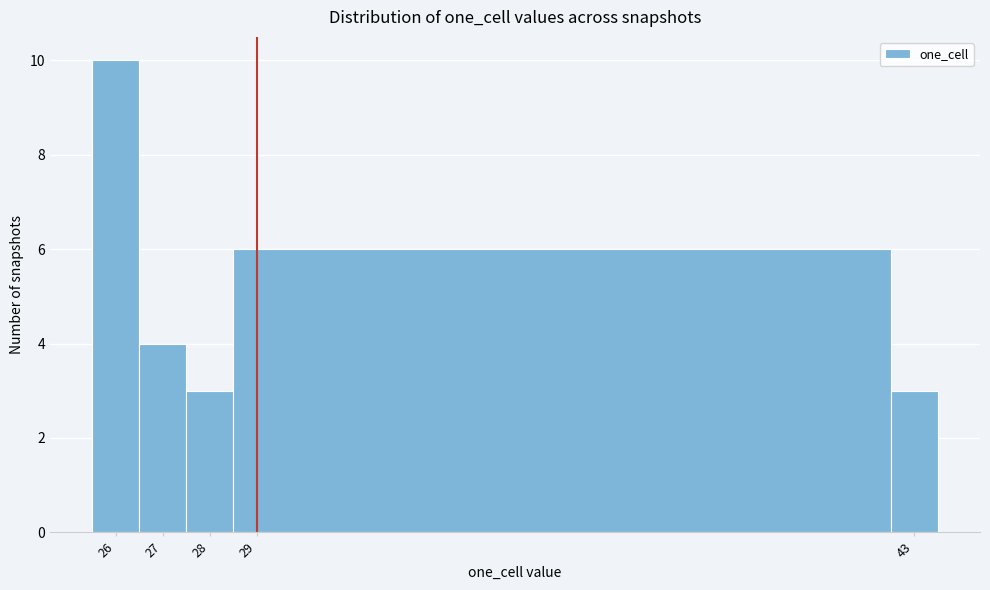

Over which range of the x-axis is the bar tallest?

25.5 to 26.5